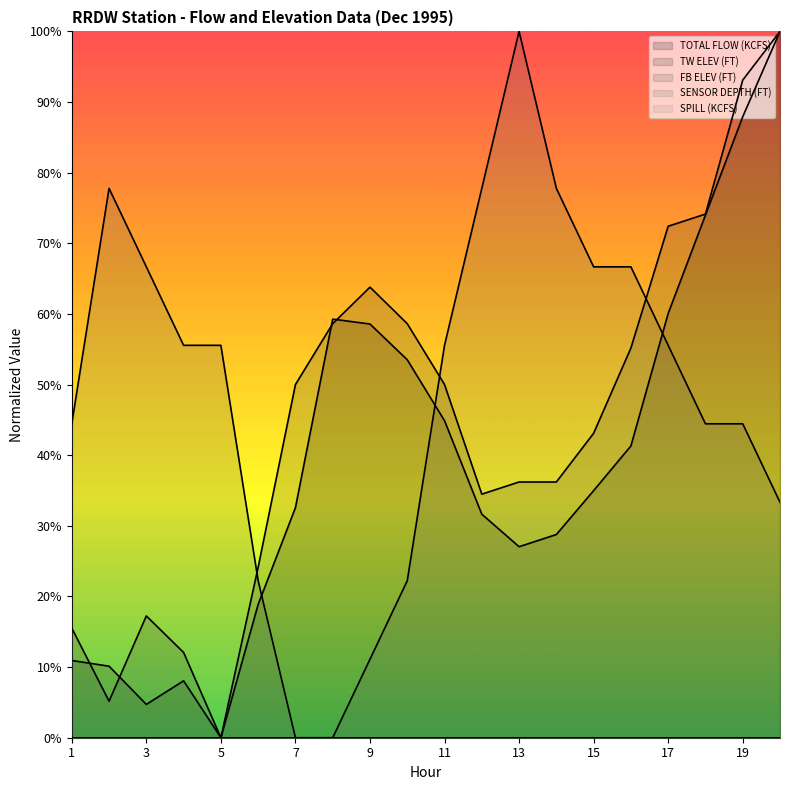

How many intersections are there between TW ELEV (FT) and TOTAL FLOW (KCFS)?

4